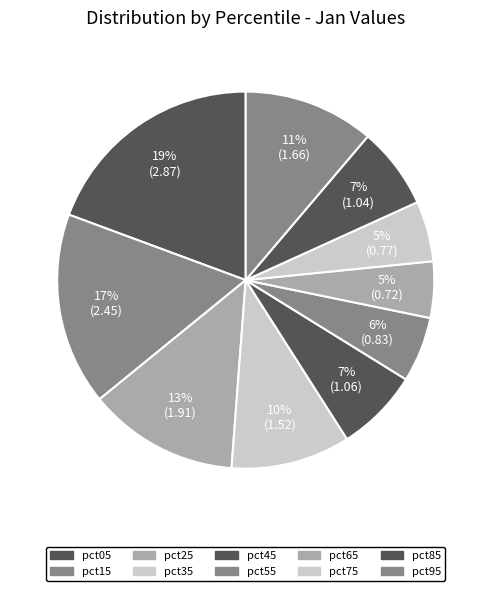

What percentage is the pct65 slice, to the nearest percent?

5%